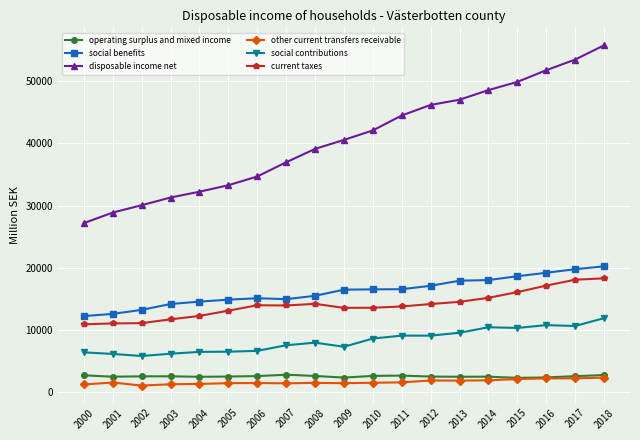

Is this an area chart (filled region under the line)?

No